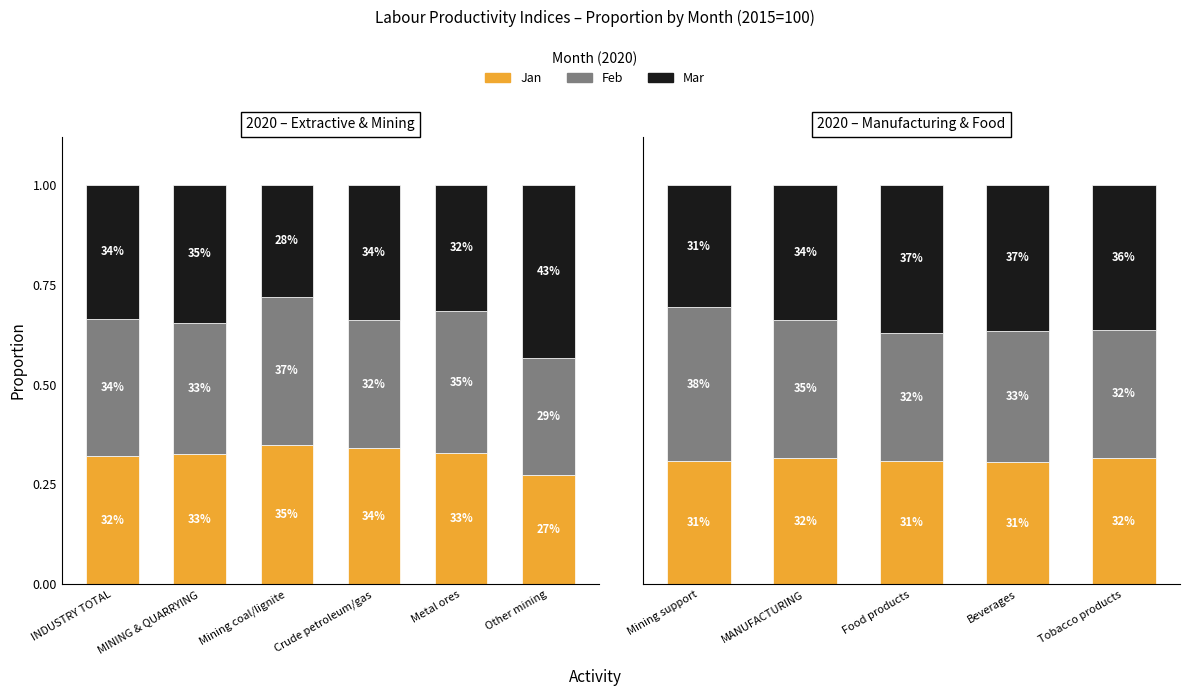

What is the smallest value displayed?

0.3